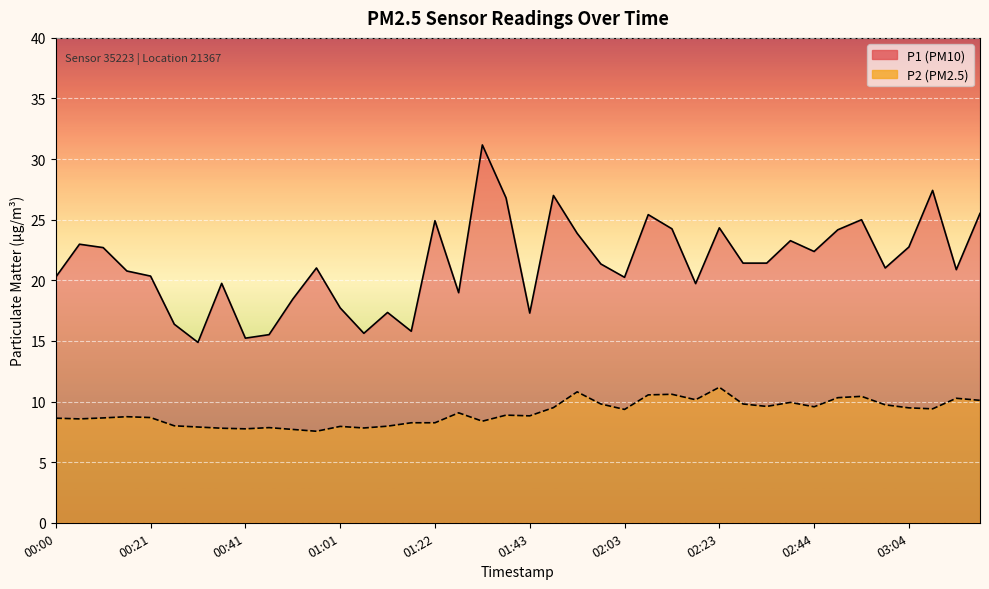

What is the label of the 10th point from the right?

02:34